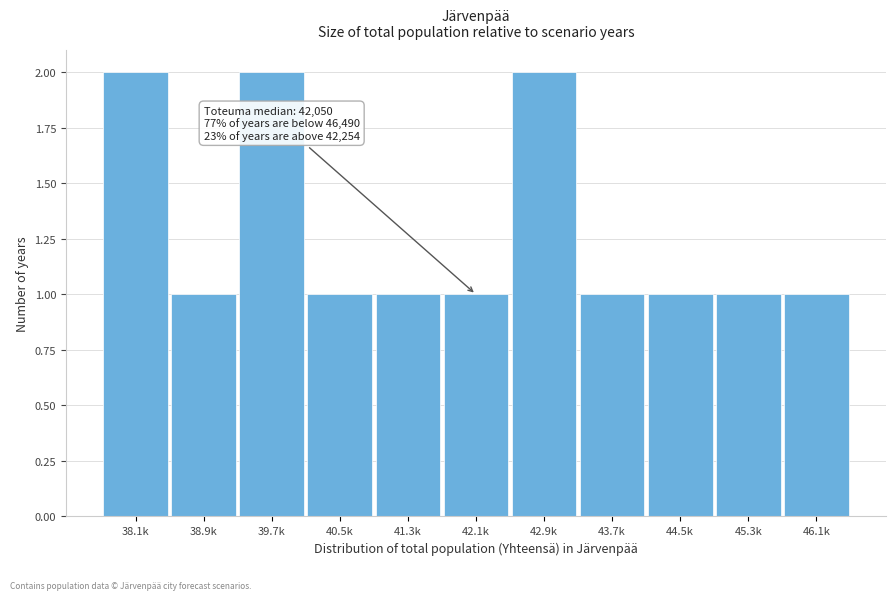

Reading right to left, transcribe all the data shown in this chart.

46.1k=1	45.3k=1	44.5k=1	43.7k=1	42.9k=2	42.1k=1	41.3k=1	40.5k=1	39.7k=2	38.9k=1	38.1k=2